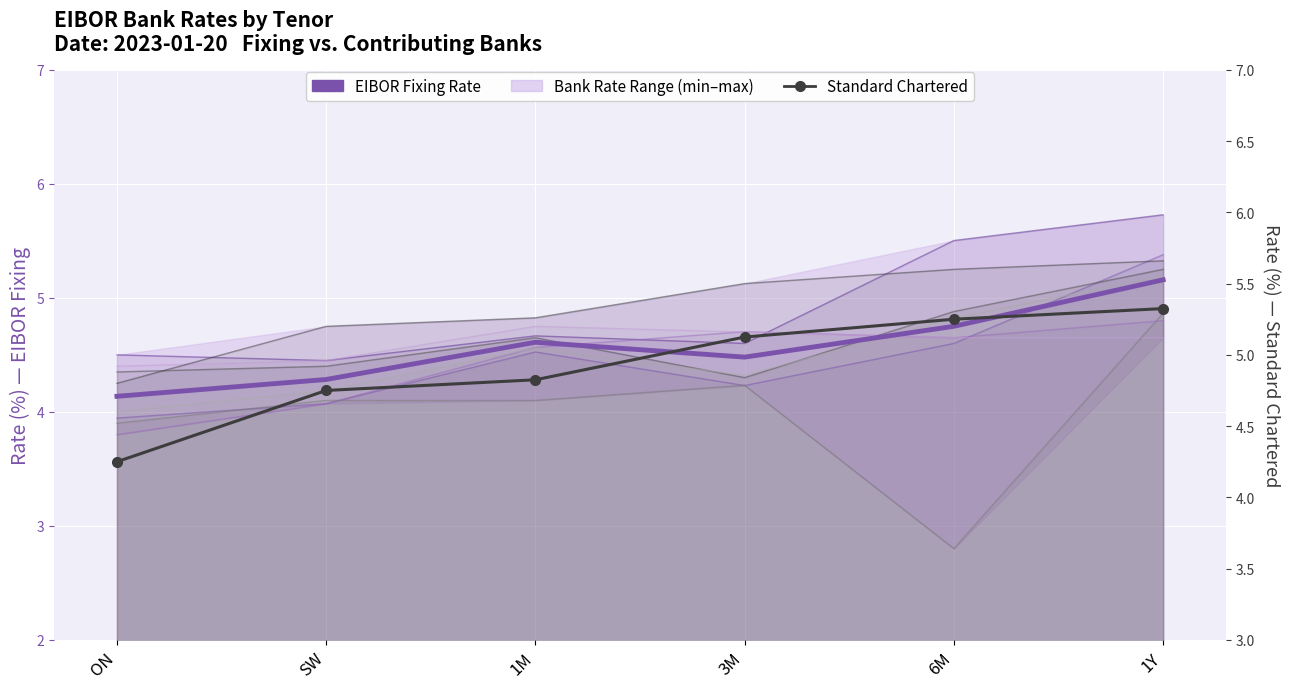

The value of EIBOR Fixing Rate at 1M is 4.6. True or false?

True